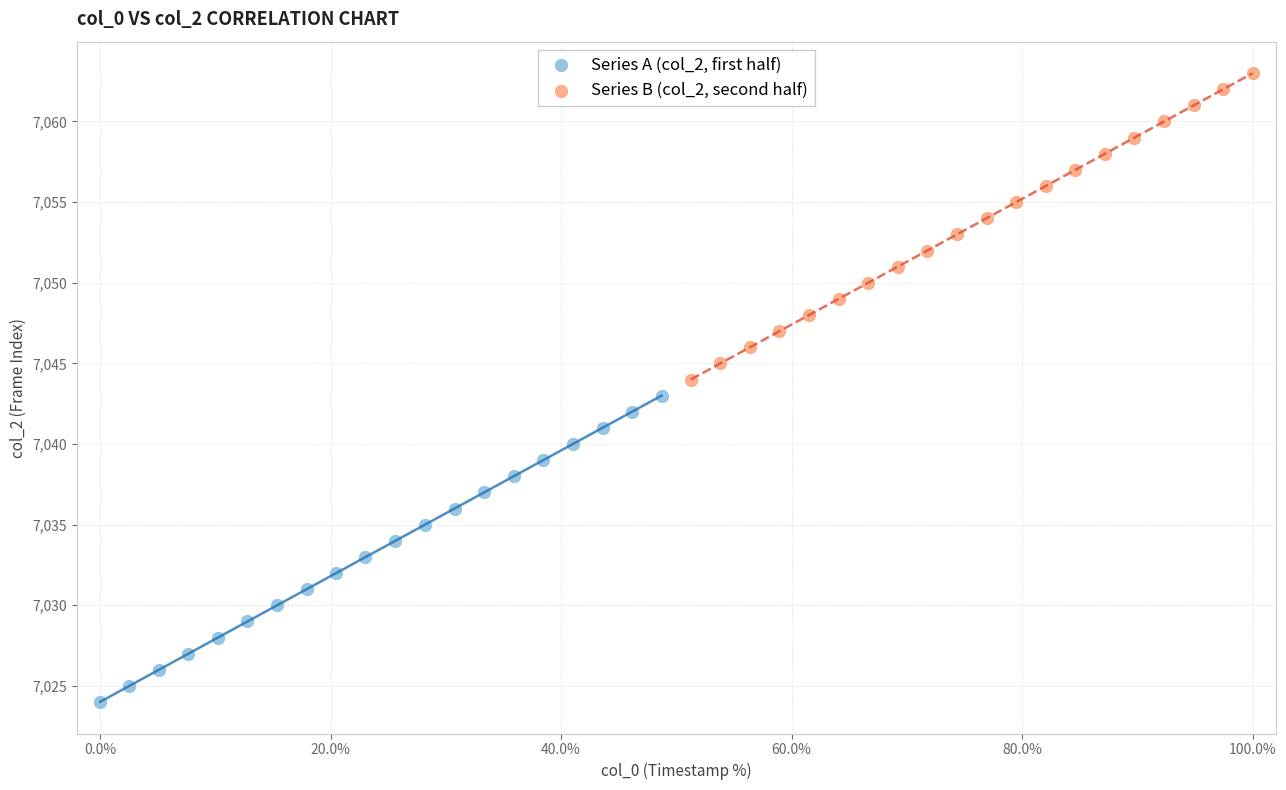

Which series reaches the maximum Y coordinate?

Series B (col_2, second half)